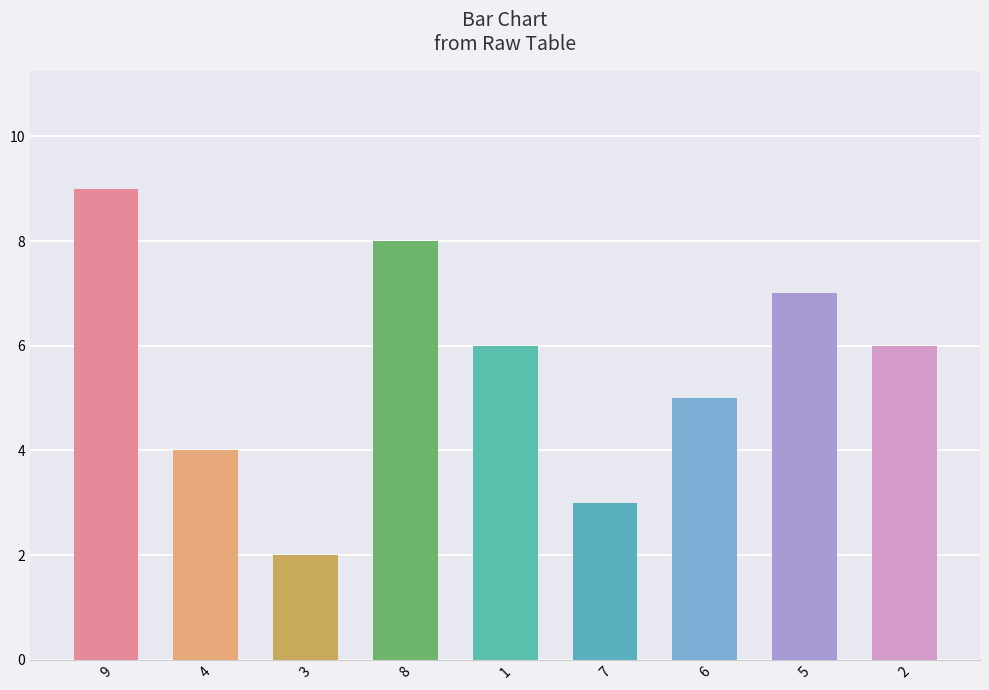

Are the bars horizontal?

No